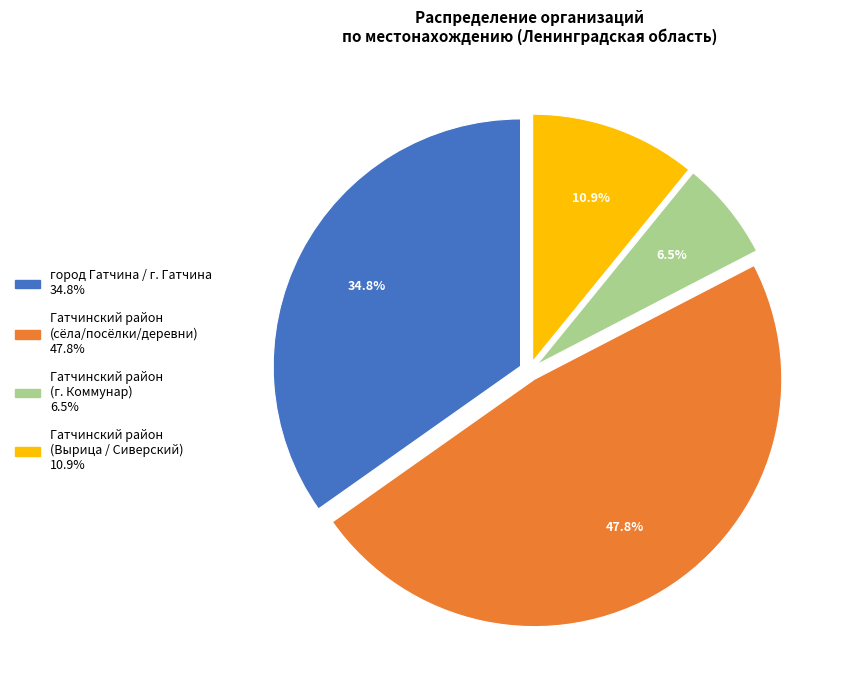

Is there a majority slice in this chart?

No